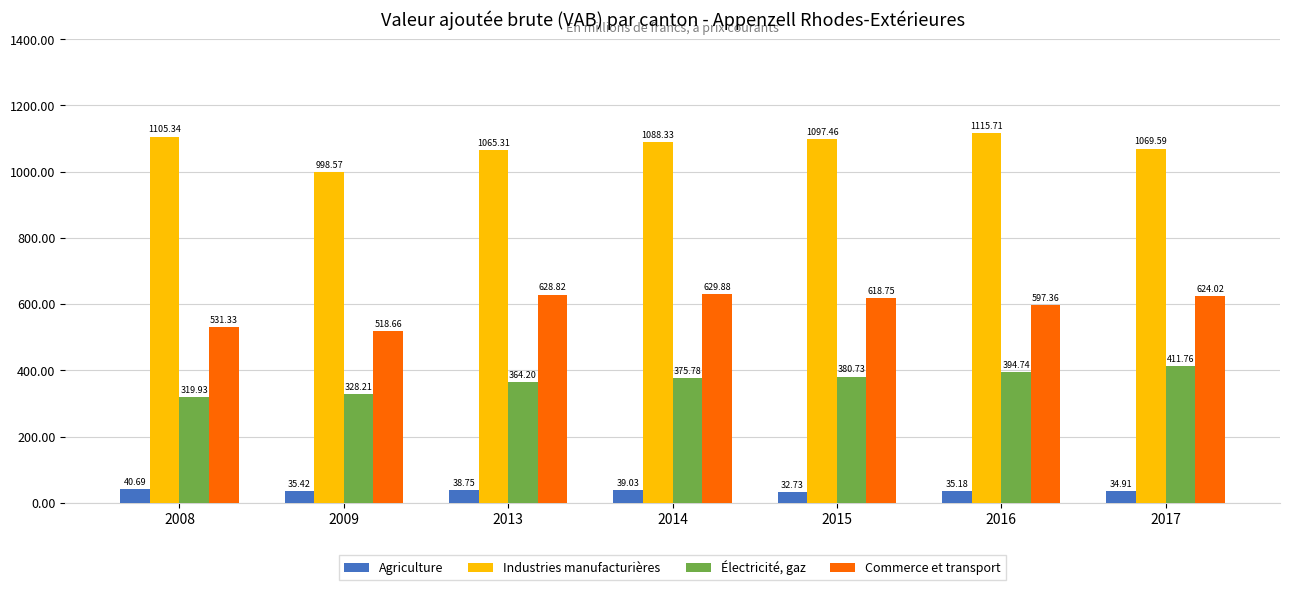

Does the chart contain stacked bars?

No